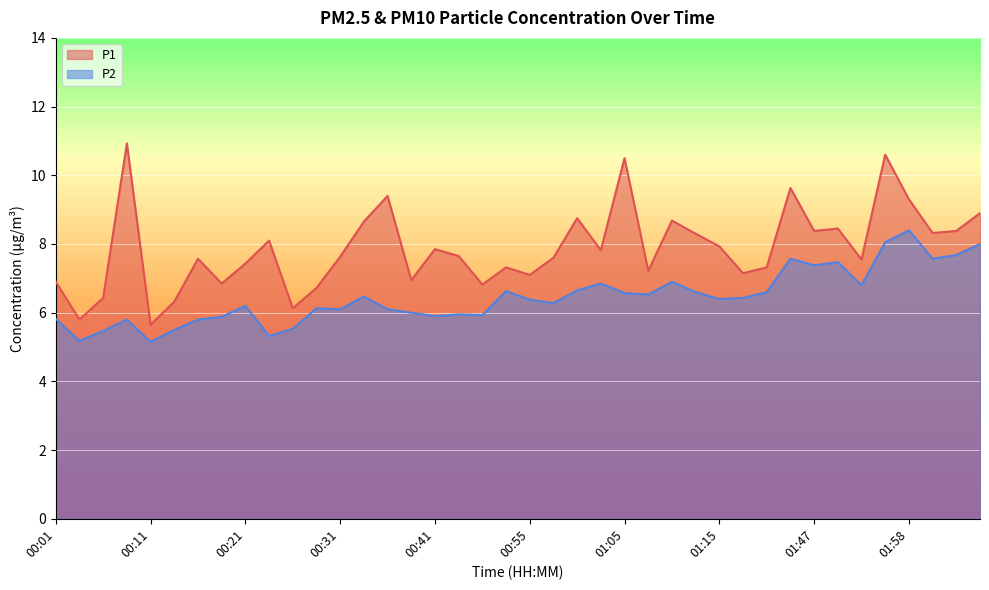

How many lines are shown in the chart?

2